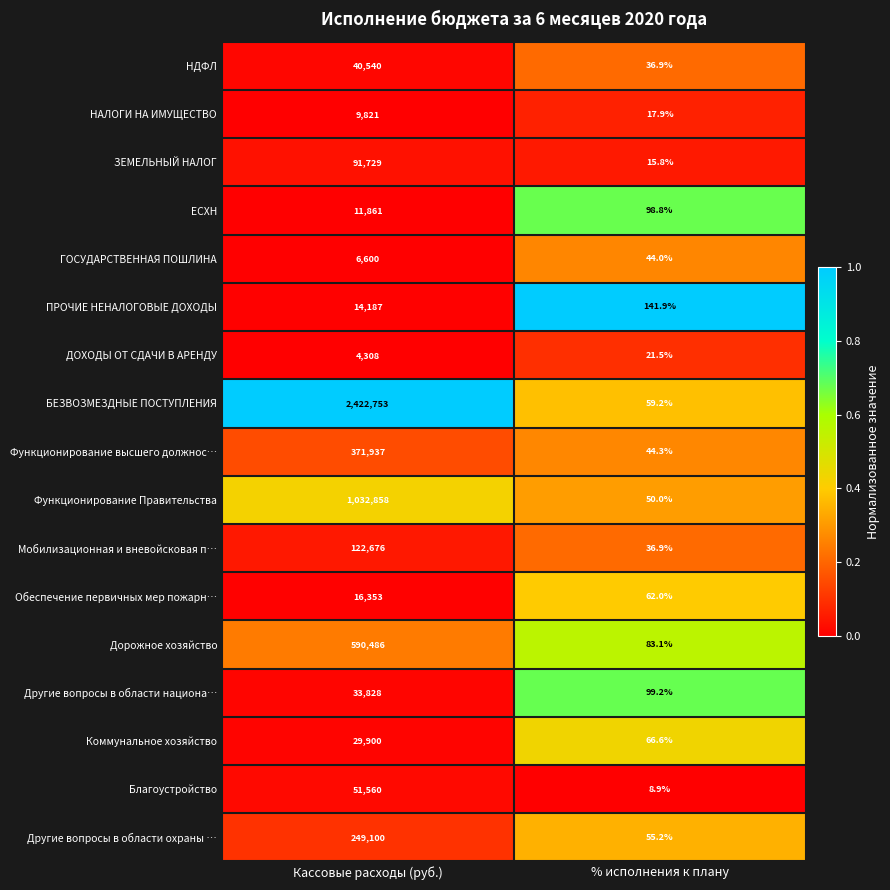

Which series has the widest spread of values?

БЕЗВОЗМЕЗДНЫЕ ПОСТУПЛЕНИЯ